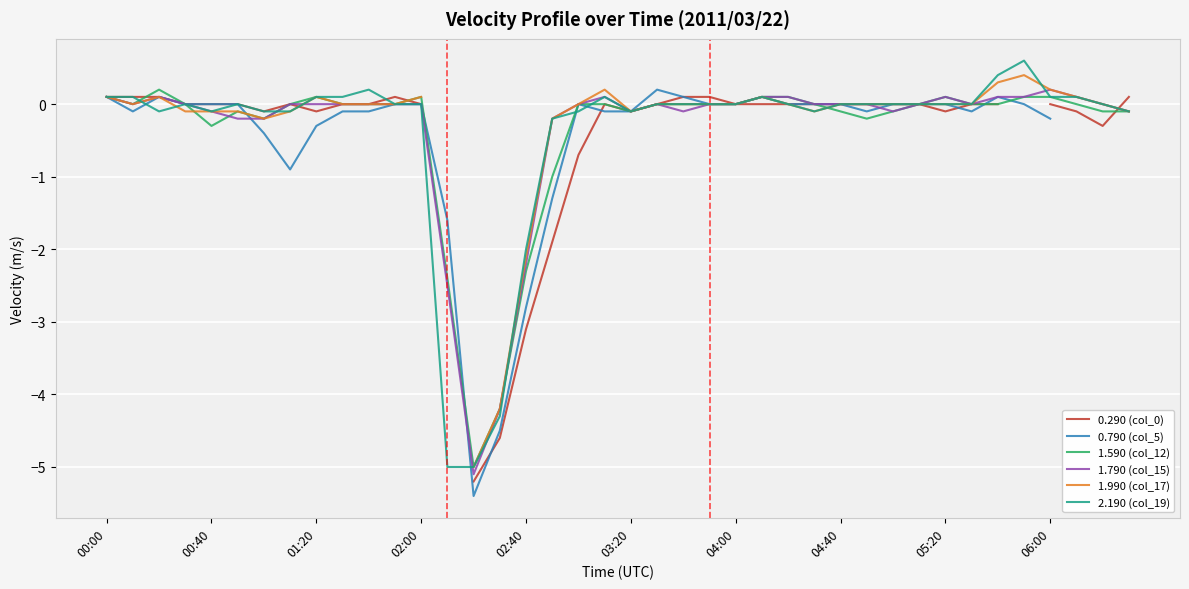

How many interior local peaks does the 0.290 (col_0) series have?

3